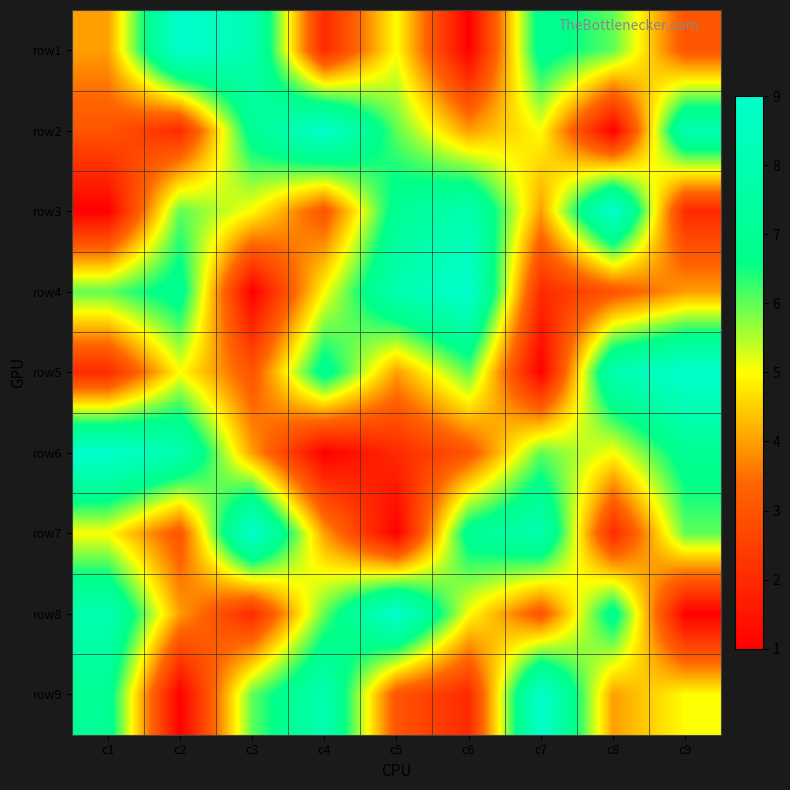

Reading right to left, transcribe all the data shown in this chart.

row1: c9=3	c8=6	c7=7	c6=1	c5=5	c4=2	c3=8	c2=9	c1=4
row2: c9=8	c8=1	c7=5	c6=4	c5=6	c4=9	c3=7	c2=2	c1=3
row3: c9=2	c8=9	c7=4	c6=8	c5=7	c4=3	c3=5	c2=6	c1=1
row4: c9=4	c8=3	c7=2	c6=9	c5=8	c4=5	c3=1	c2=7	c1=6
row5: c9=9	c8=8	c7=1	c6=6	c5=4	c4=7	c3=3	c2=5	c1=2
row6: c9=7	c8=5	c7=6	c6=3	c5=2	c4=1	c3=4	c2=8	c1=9
row7: c9=6	c8=2	c7=8	c6=7	c5=1	c4=4	c3=9	c2=3	c1=5
row8: c9=1	c8=7	c7=3	c6=5	c5=9	c4=6	c3=2	c2=4	c1=8
row9: c9=5	c8=4	c7=9	c6=2	c5=3	c4=8	c3=6	c2=1	c1=7